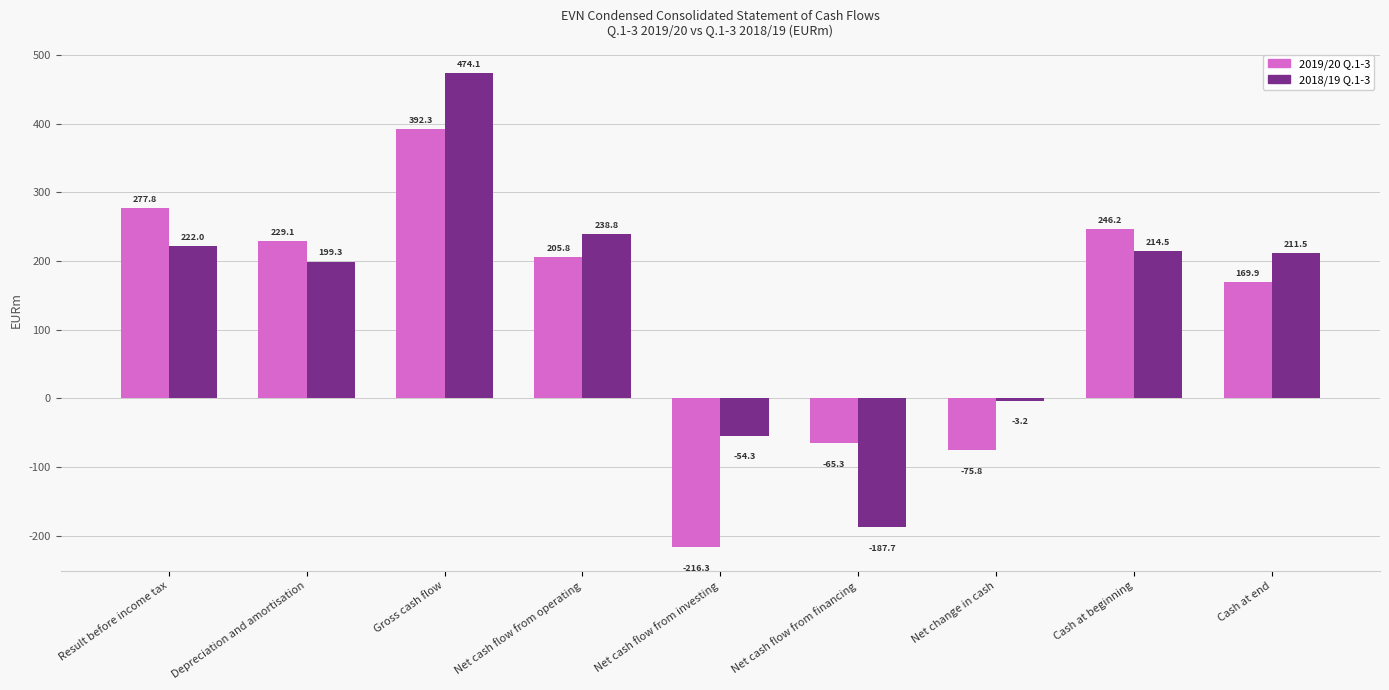

Which series has the largest total across all categories?

2018/19 Q.1-3